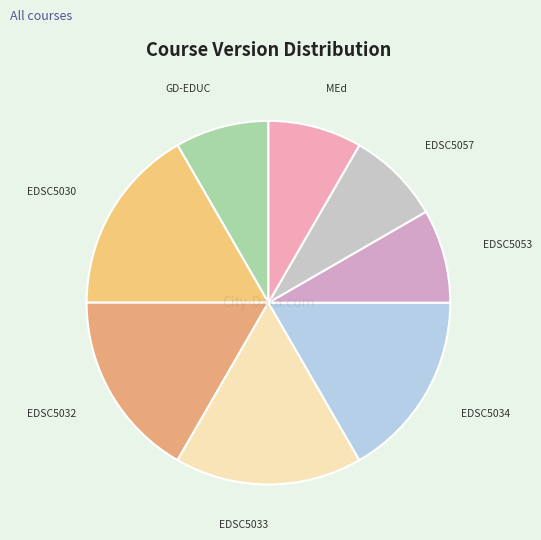

Count the number of slices in the pie.

8